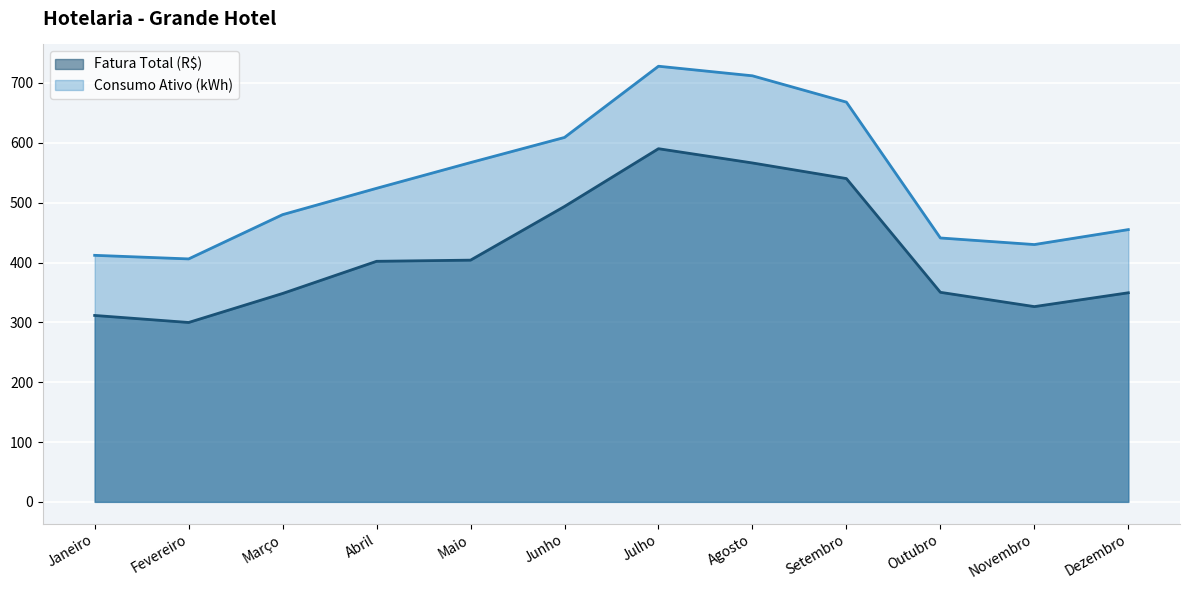

Which category has the highest value across all series?

Julho